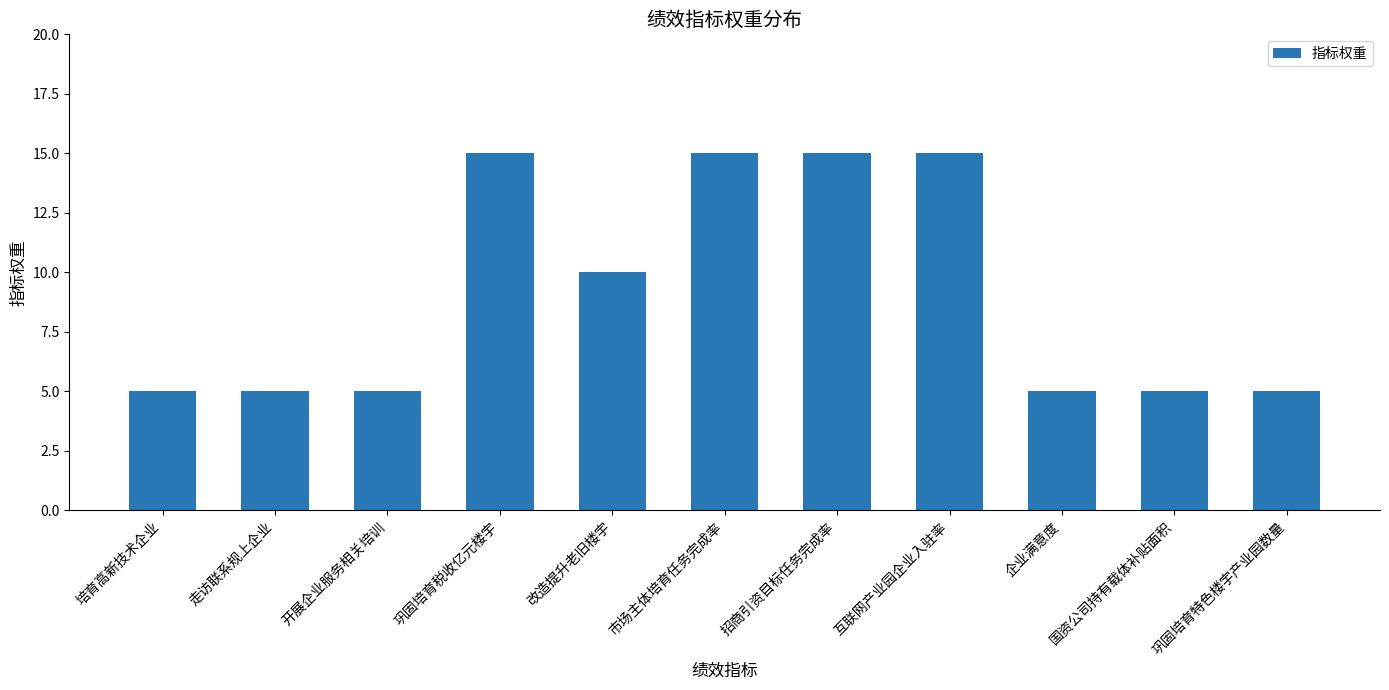

What is the greatest value displayed?

15